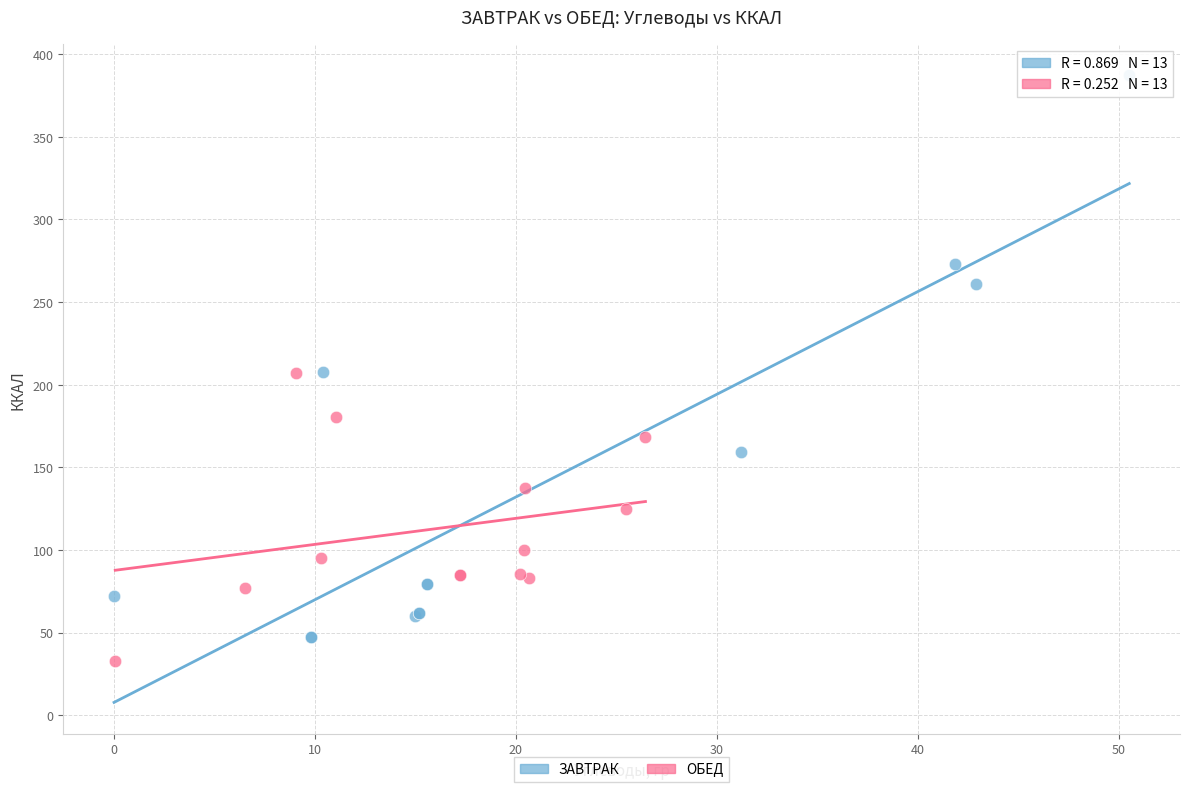

Which series reaches the maximum Y coordinate?

ЗАВТРАК